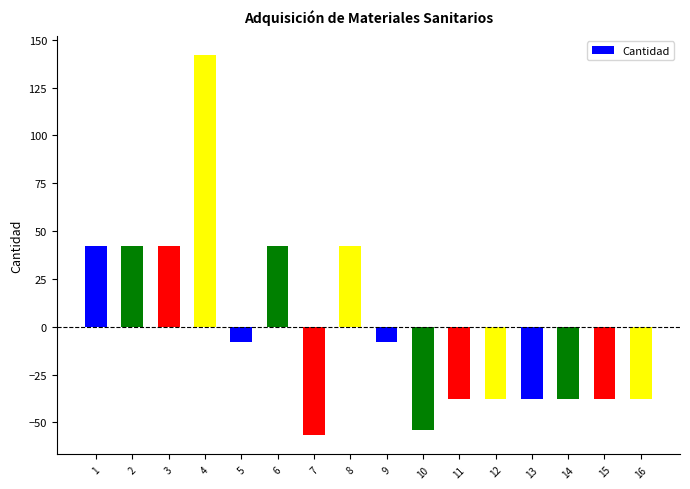

How many values are above zero?

6